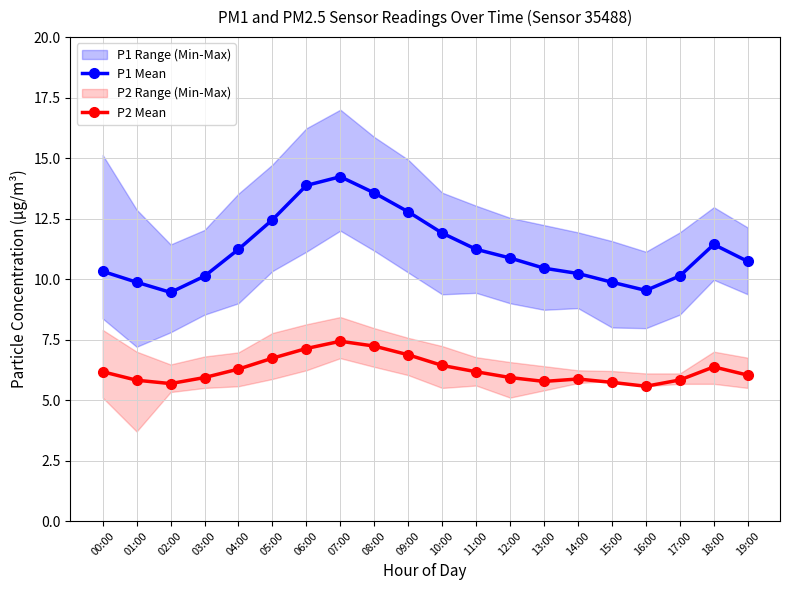

Is it true that P2 Mean equals 6.2 at 00:00?

True